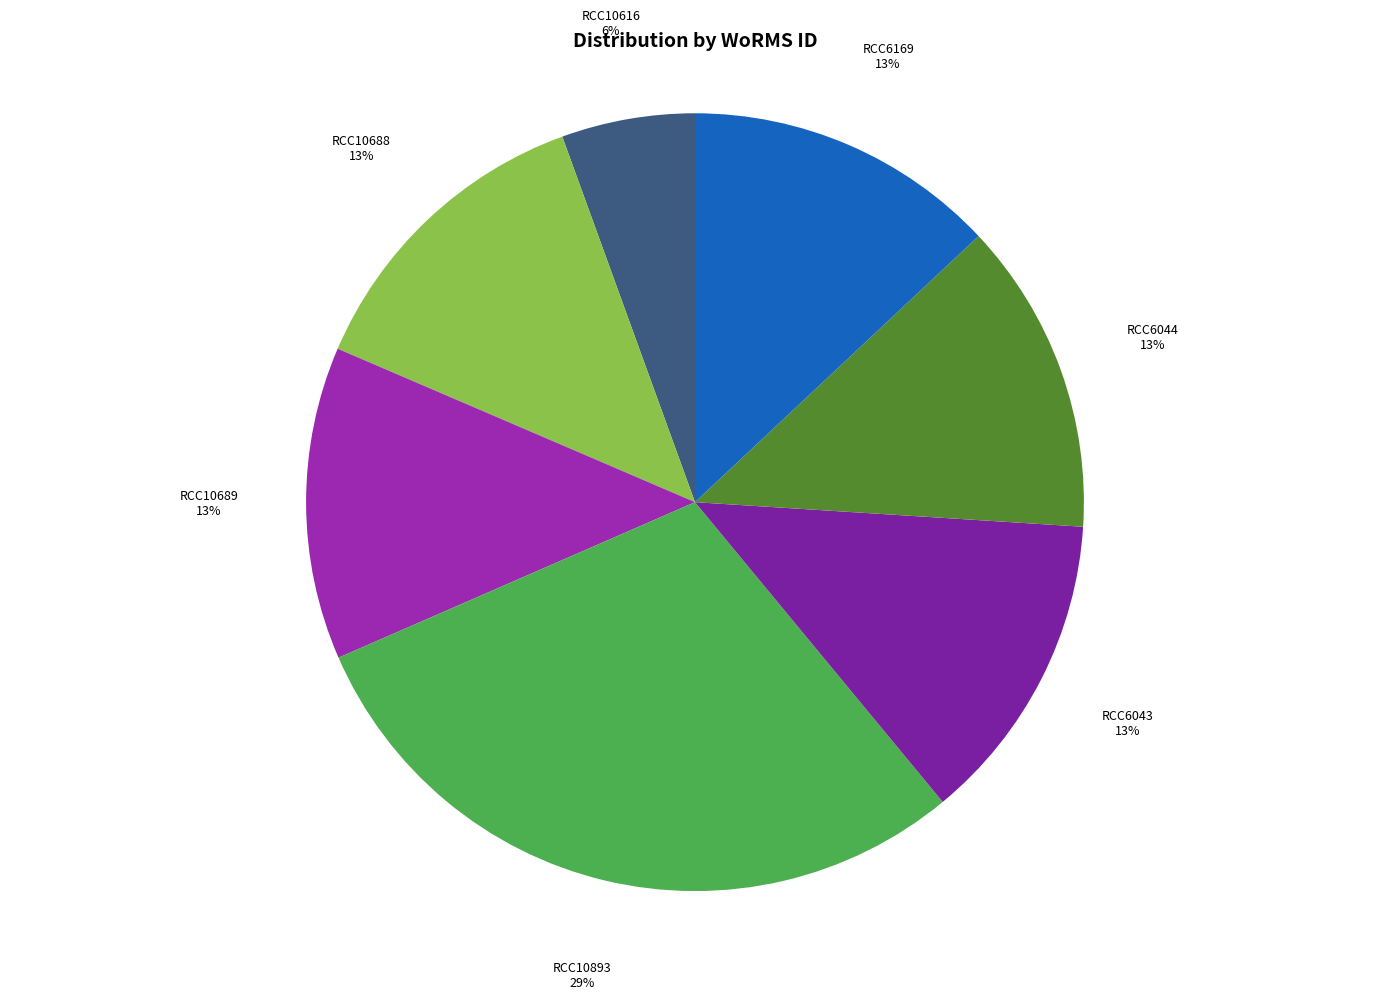

What is the ratio of the value at RCC6169 to the value at RCC10689?

1.0